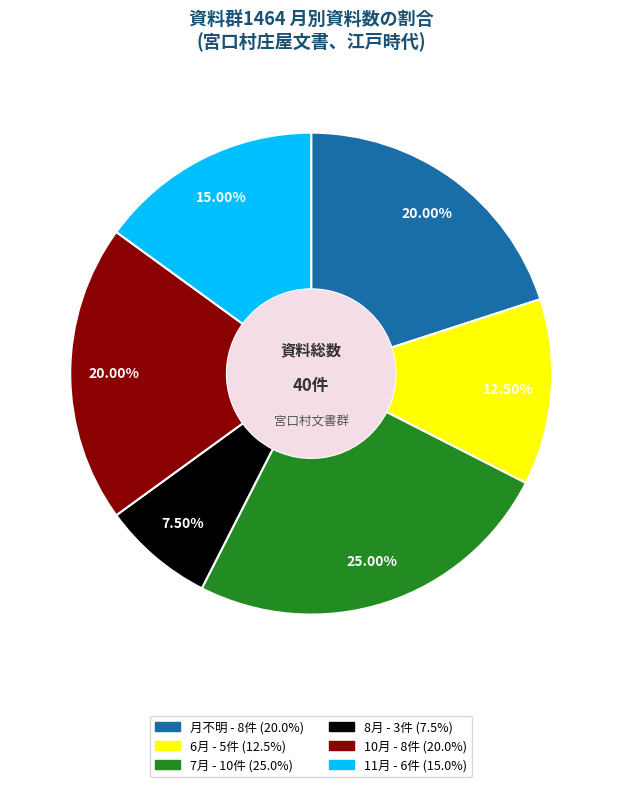

Is there a majority slice in this chart?

No